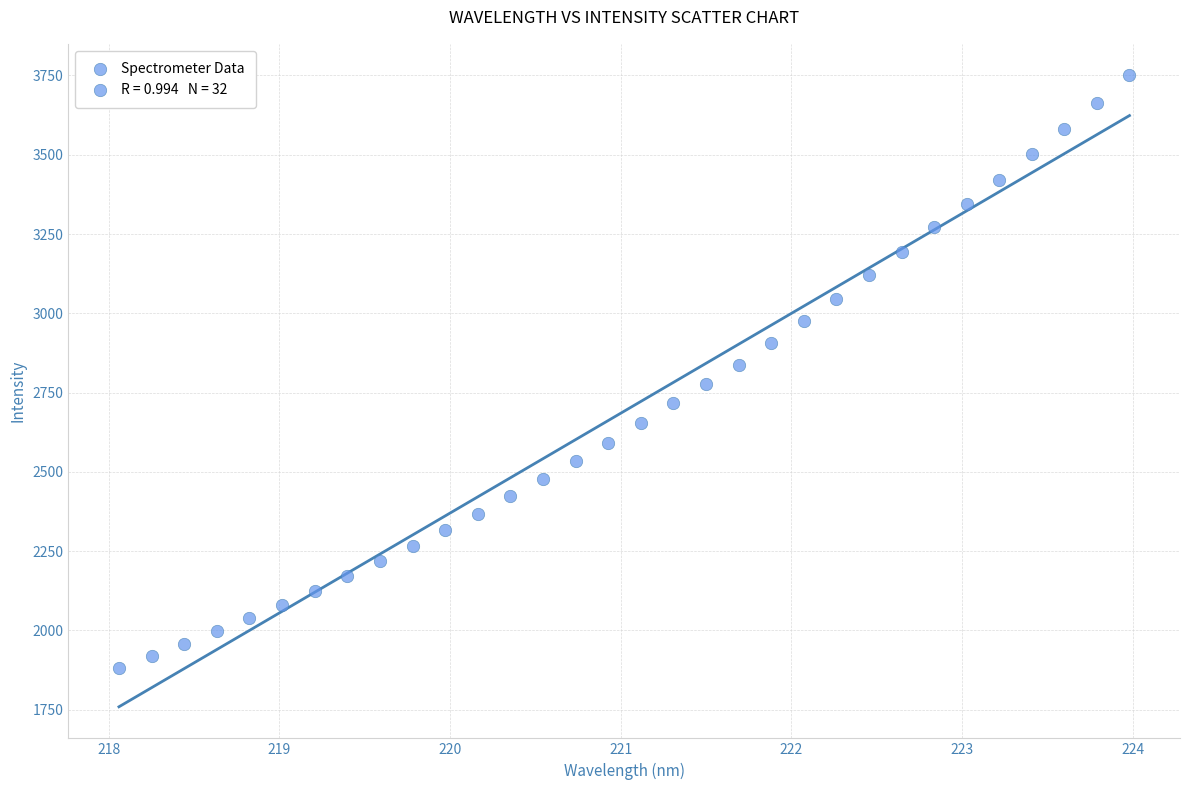

What is the range of Y values (max minus min)?

1868.6